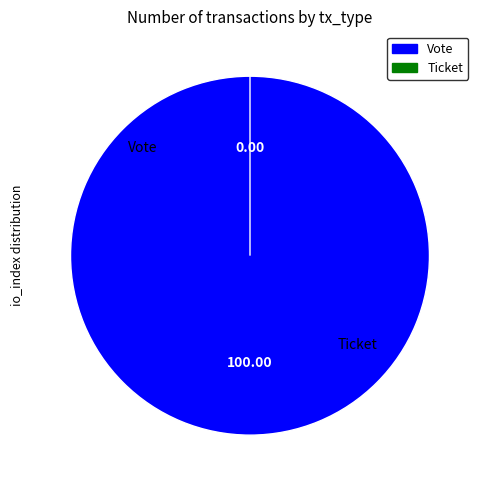

What is the largest slice in the pie chart?

Vote